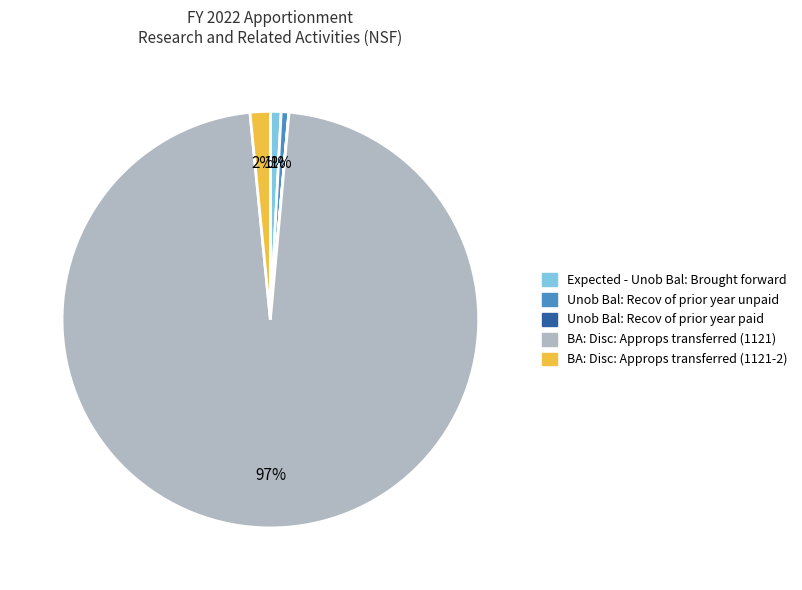

To the nearest percent, what portion does BA: Disc: Approps transferred (1121-2) represent?

2%